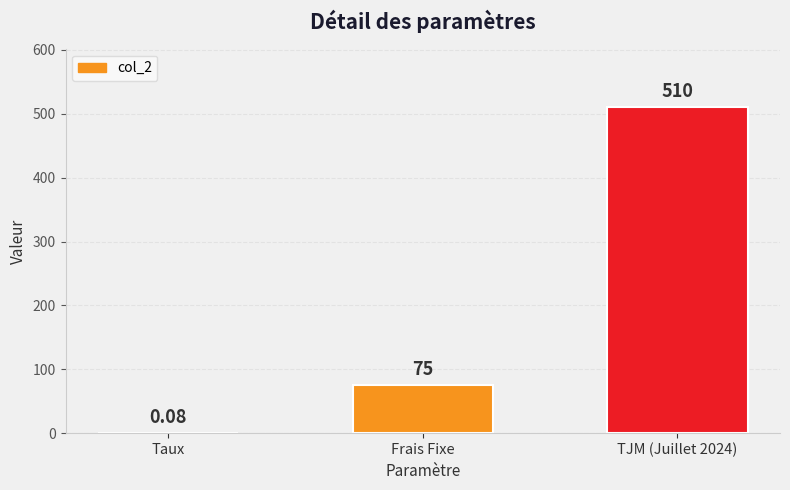

Where is the data nearest to the value 255?

Frais Fixe